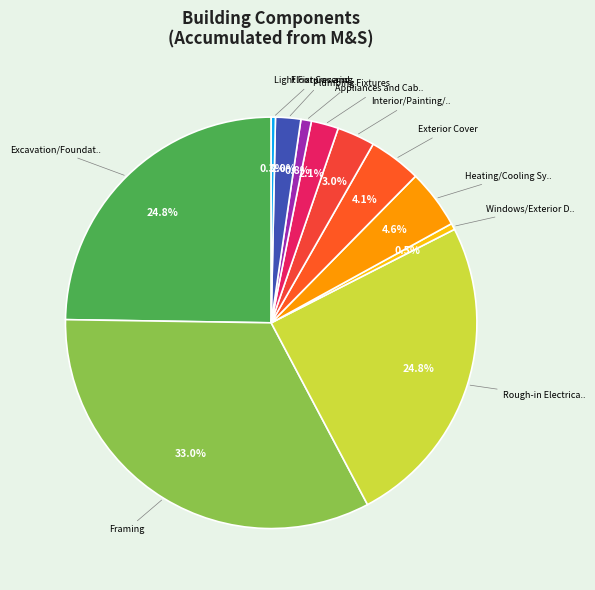

To the nearest percent, what is the average slice percentage?

9%